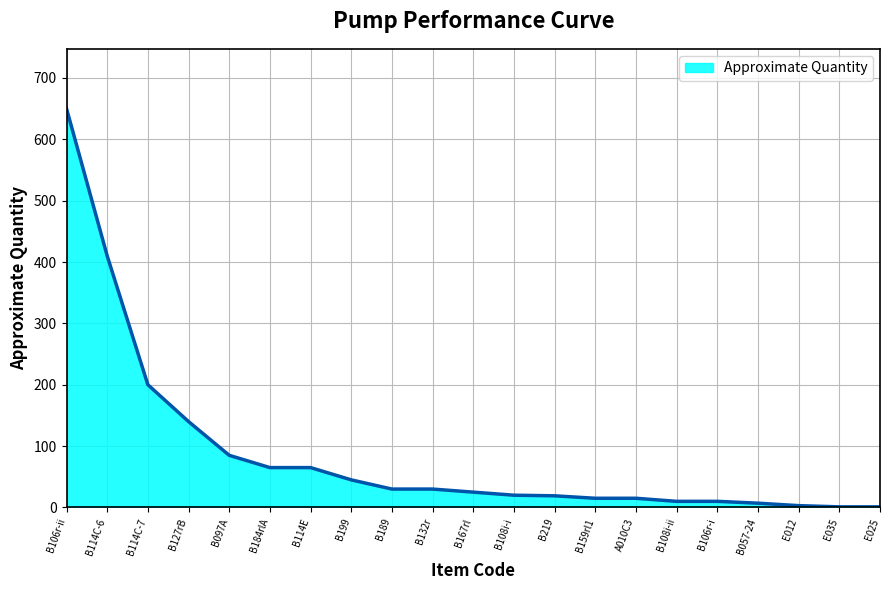

Which category has the highest value across all series?

B106r-ii